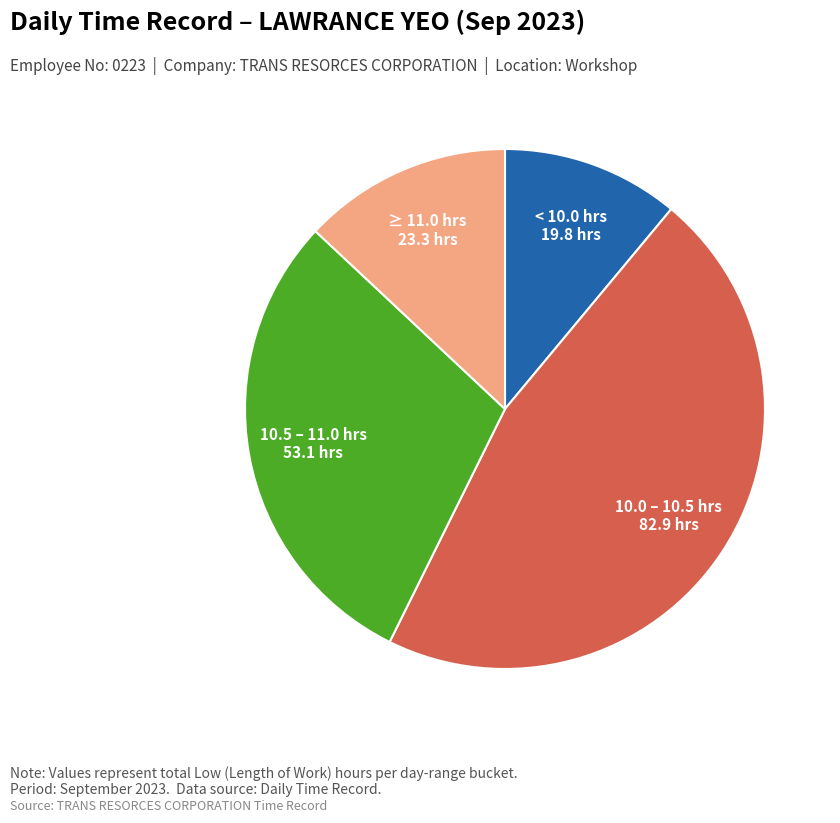

Is there a majority slice in this chart?

No